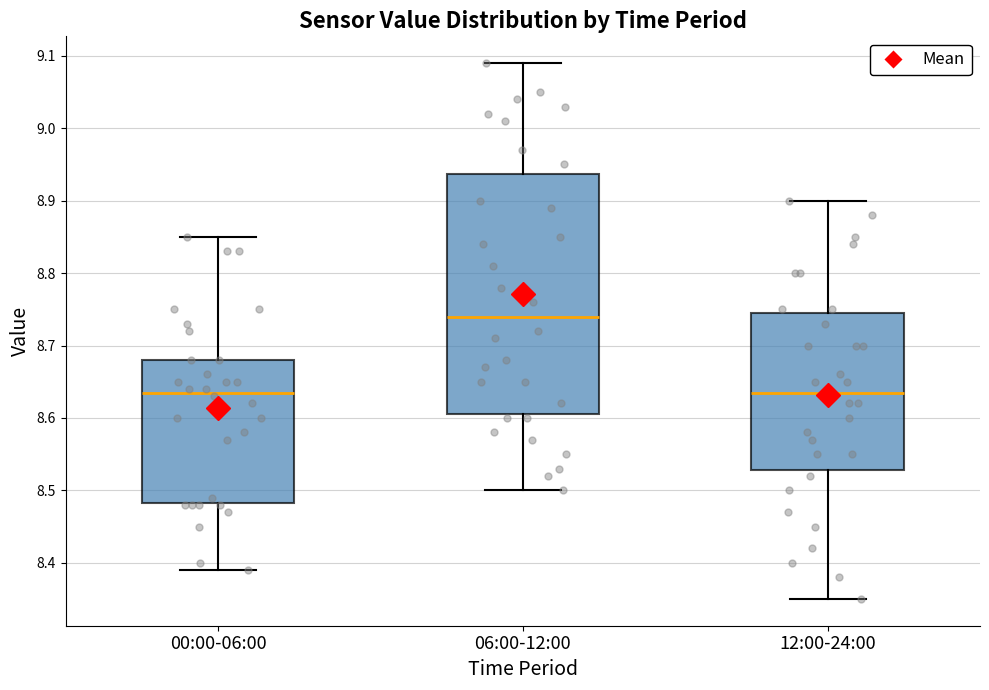

Reading left to right, transcribe this box plot: for each box, give where its median line is, the range the box spans, and where its two whiskers end, as read against the y-axis. The values are not printed on the chart, so give them approximately, as read against the axis.

00:00-06:00: median 8.64, box 8.48 to 8.68, whiskers 8.39 to 8.85
06:00-12:00: median 8.74, box 8.61 to 8.94, whiskers 8.50 to 9.09
12:00-24:00: median 8.64, box 8.53 to 8.75, whiskers 8.35 to 8.90